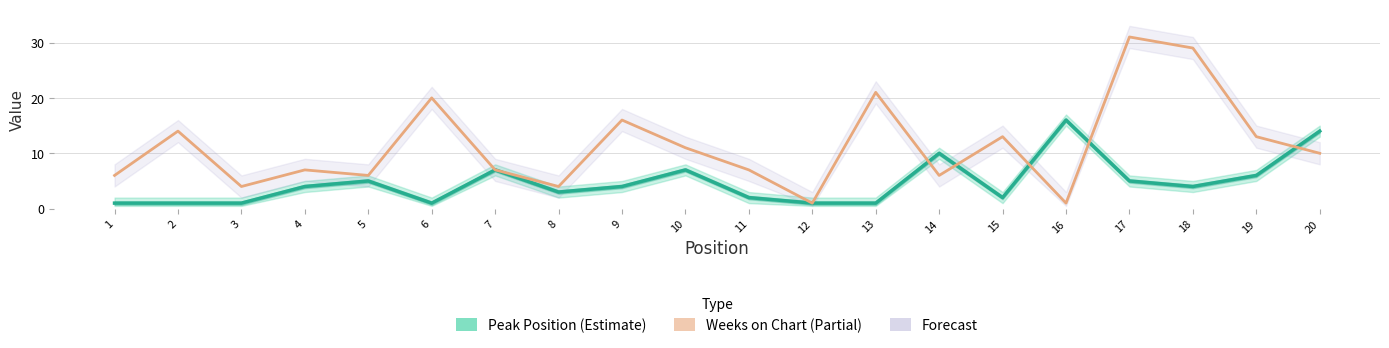

Where do Peak Position and Weeks on Chart first cross each other?

13 and 14